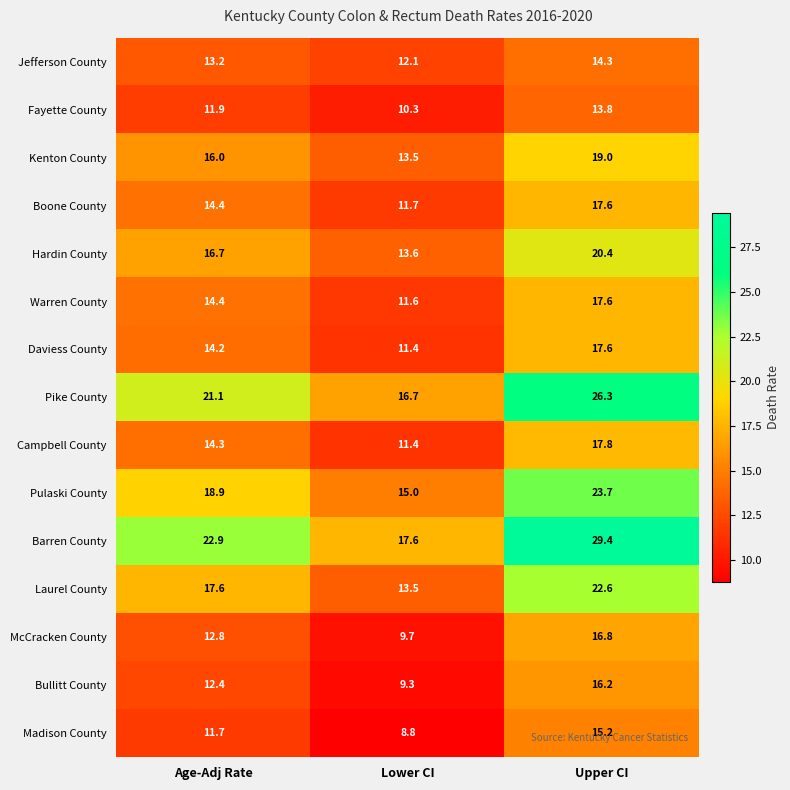

Which series changed the most between Age-Adj Rate and Upper CI?

Barren County